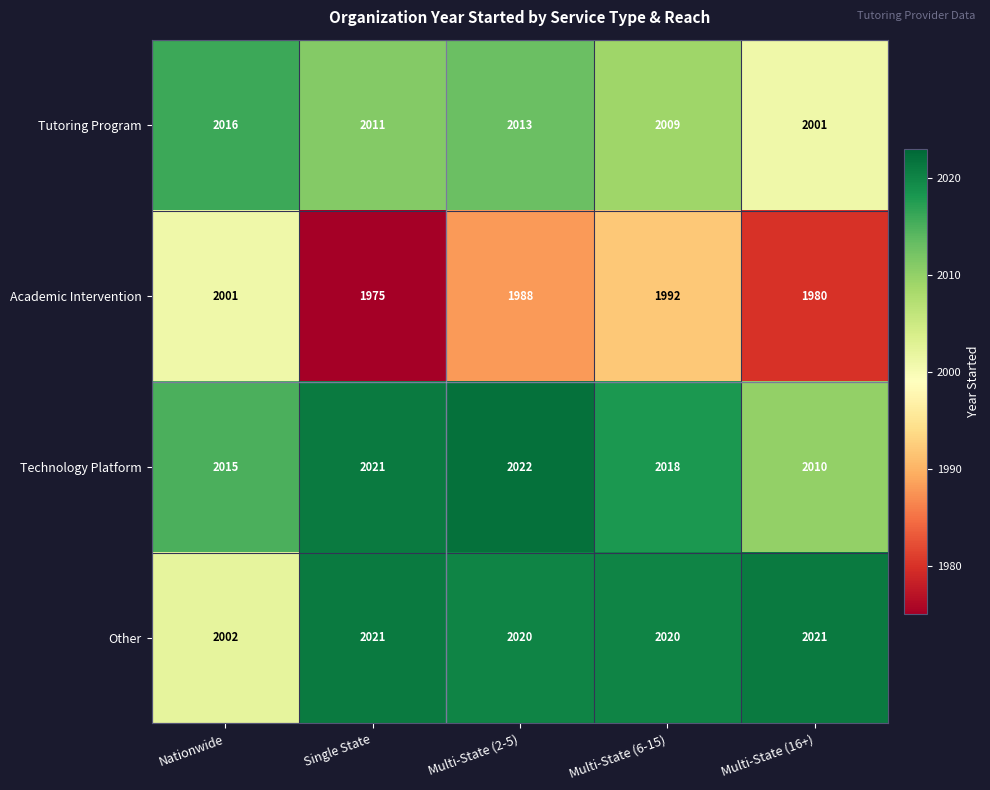

Which label corresponds to the largest value in the chart?

Multi-State (2-5)